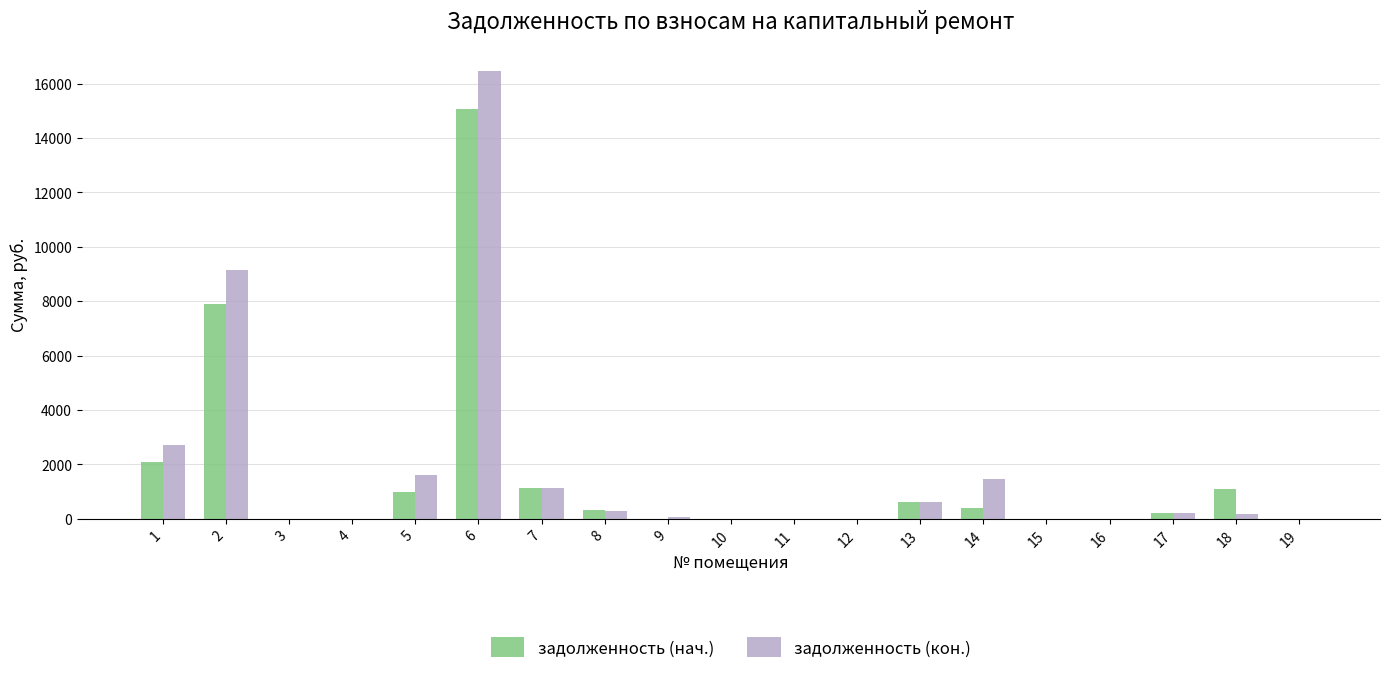

Are the bars grouped side by side (vs. stacked)?

Yes